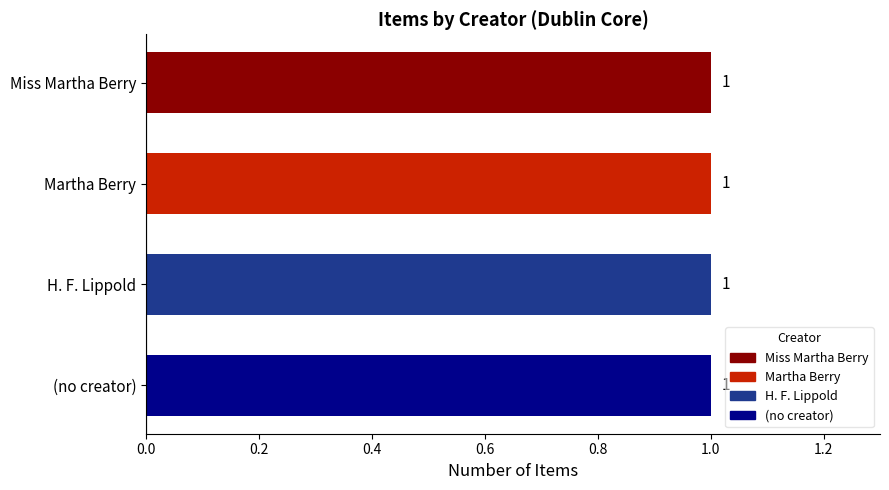

What position from the right is Miss Martha  Berry?

4